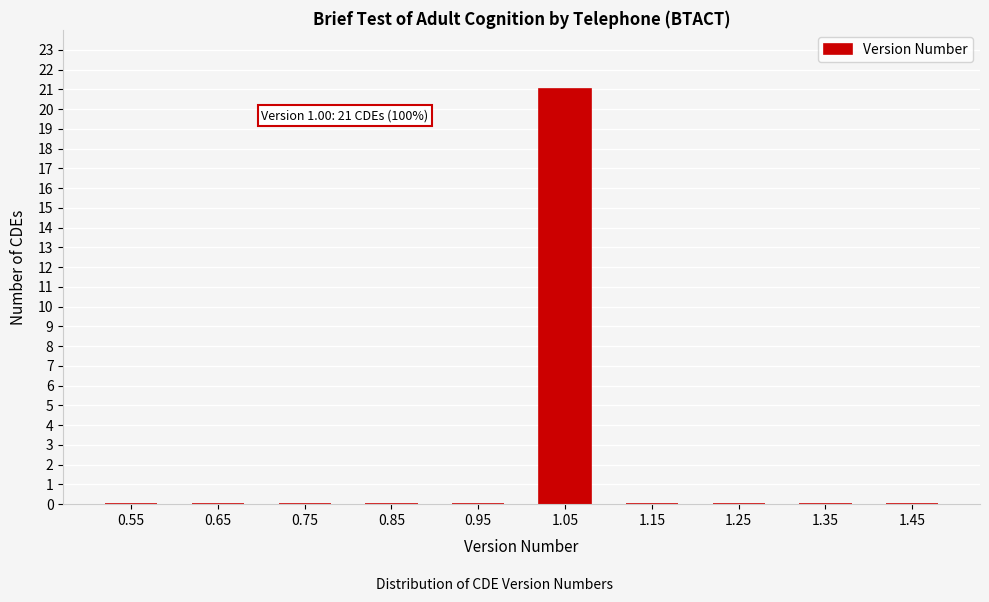

Reading left to right, what are all the values shown in this chart?

0.55=0	0.65=0	0.75=0	0.85=0	0.95=0	1.05=21	1.15=0	1.25=0	1.35=0	1.45=0